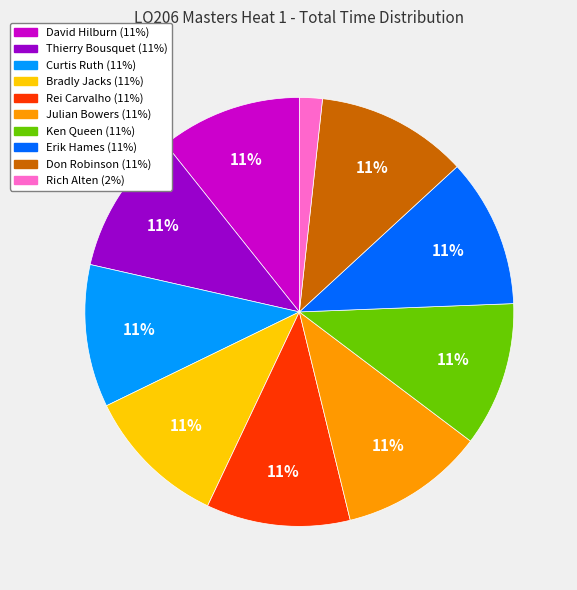

Which slice is the smallest?

Rich Alten